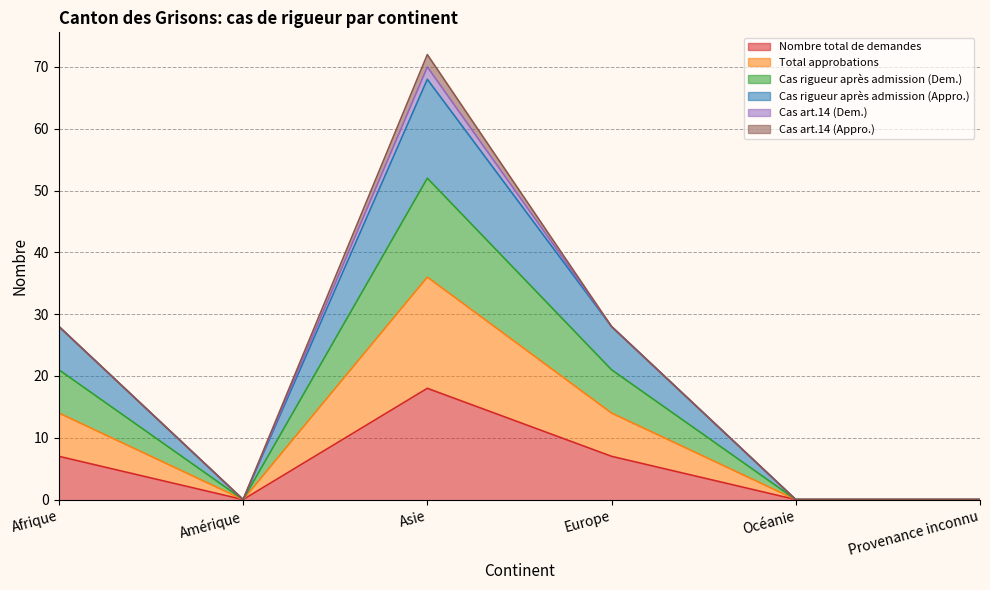

What is the label of the 2nd point from the left?

Amérique